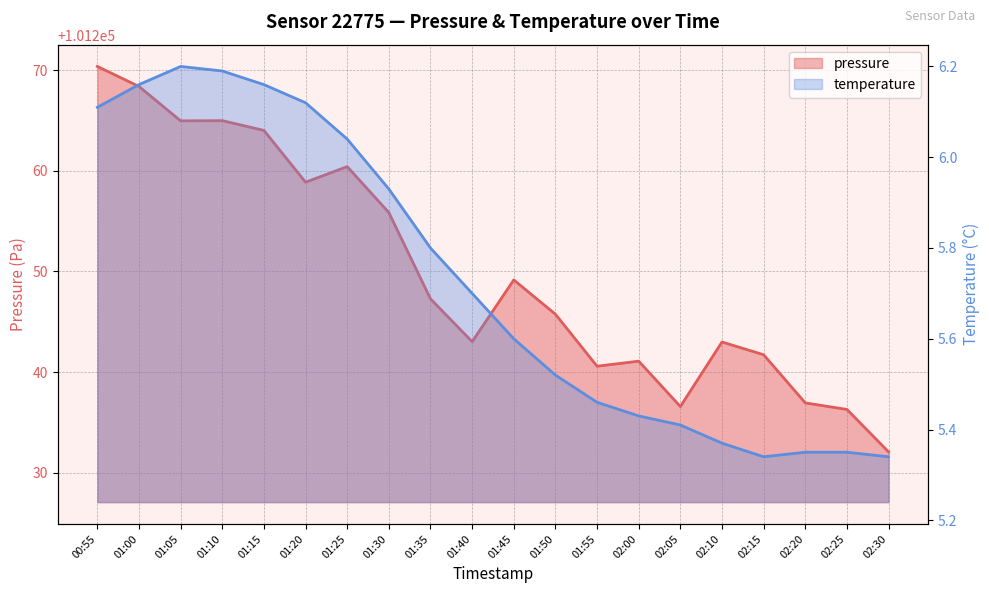

Rank the categories by pressure value from highest to lowest.

00:55, 01:00, 01:10, 01:05, 01:15, 01:25, 01:20, 01:30, 01:45, 01:35, 01:50, 01:40, 02:10, 02:15, 02:00, 01:55, 02:20, 02:05, 02:25, 02:30